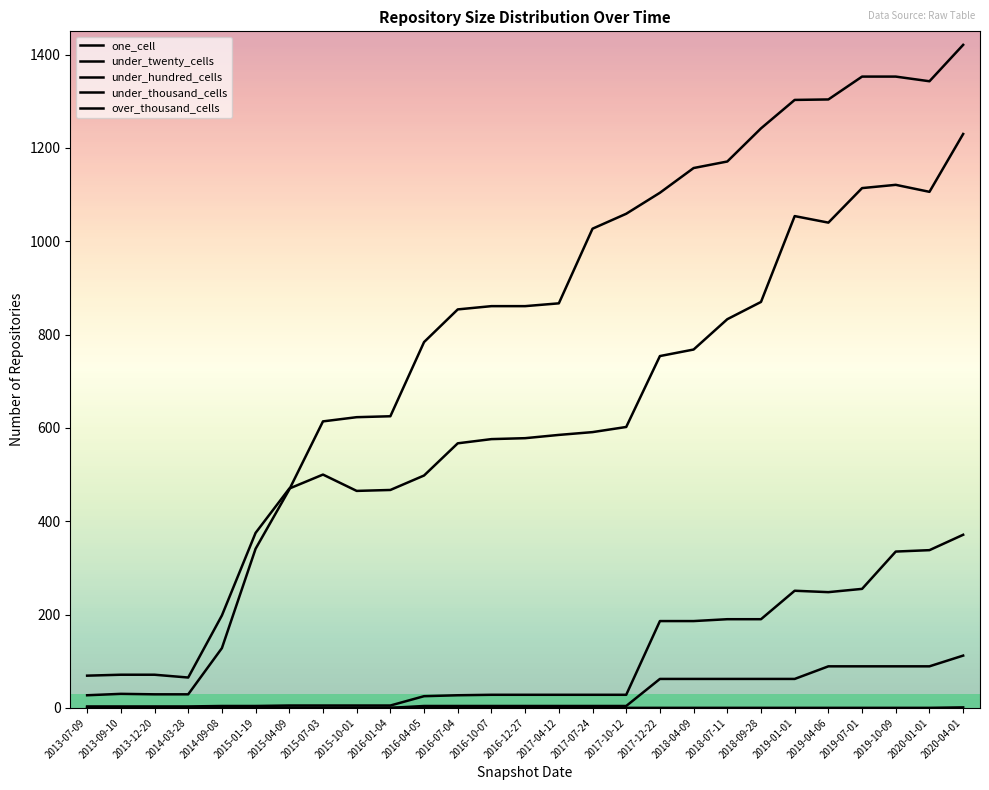

What is the label of the 19th point from the right?

2015-10-01